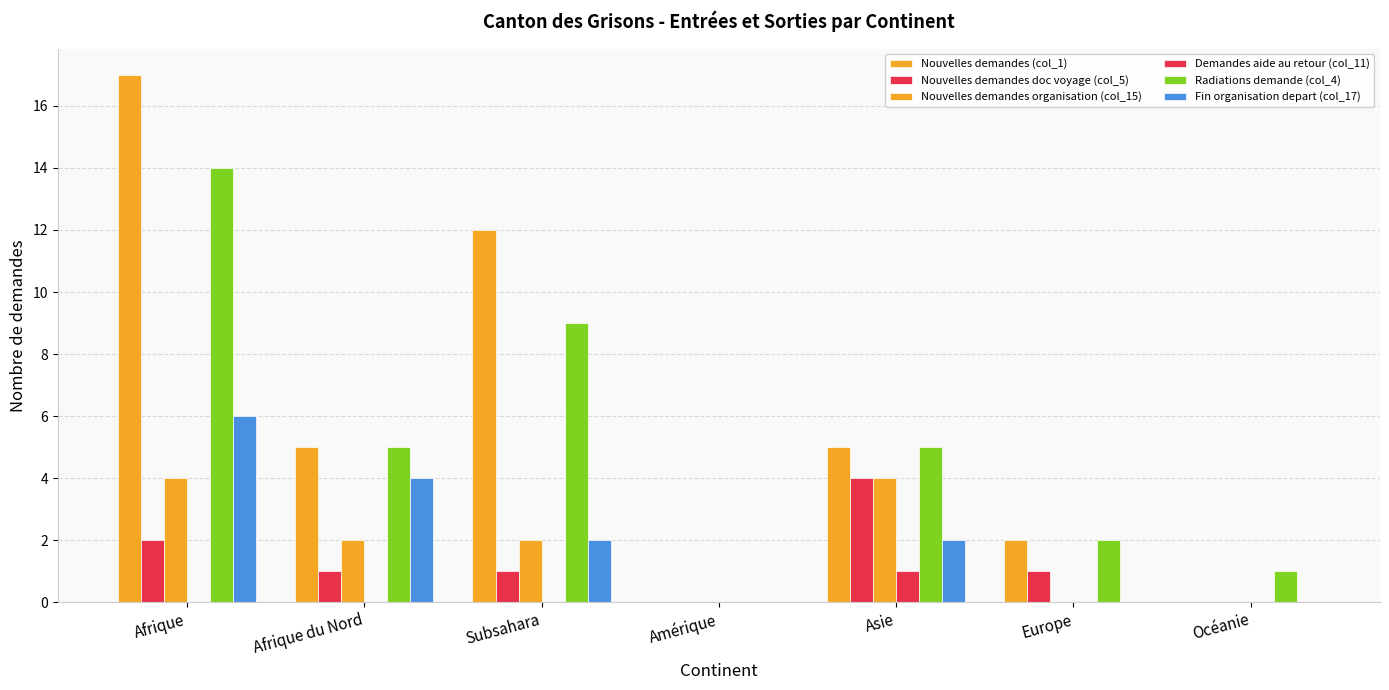

The value of Nouvelles demandes (col_1) at Subsahara is 12. True or false?

True